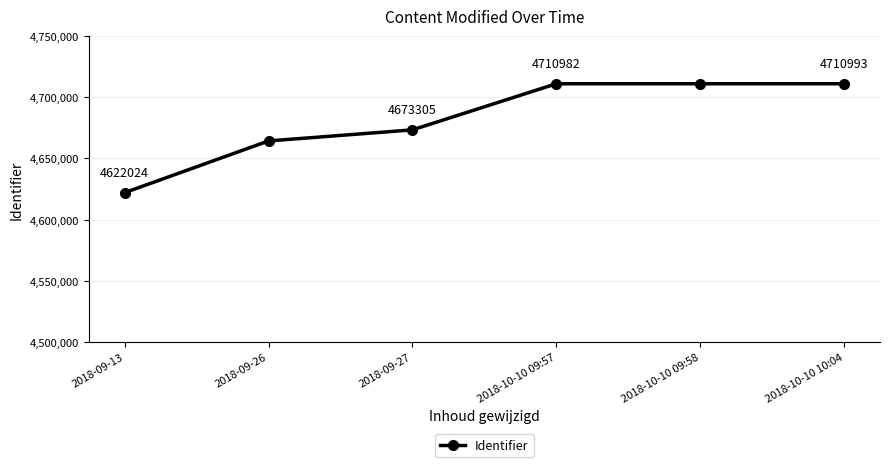

What position from the right is 2018-10-10 09:58?

2